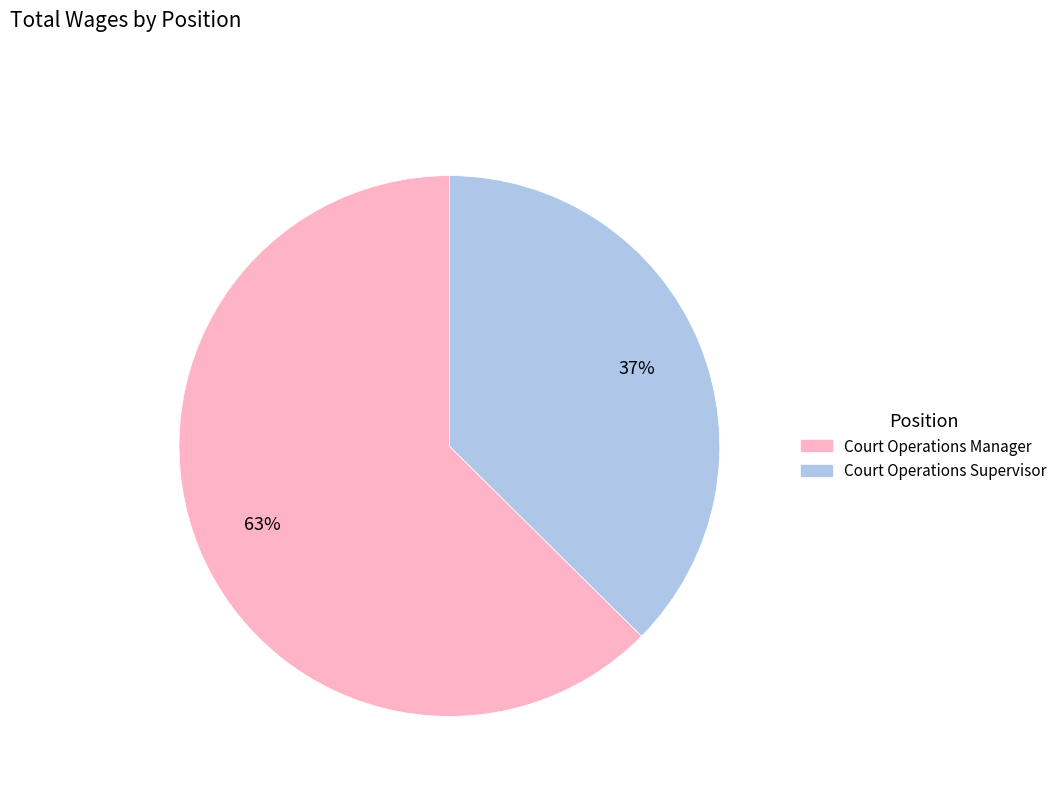

Is there any slice that represents more than half of the pie?

Yes